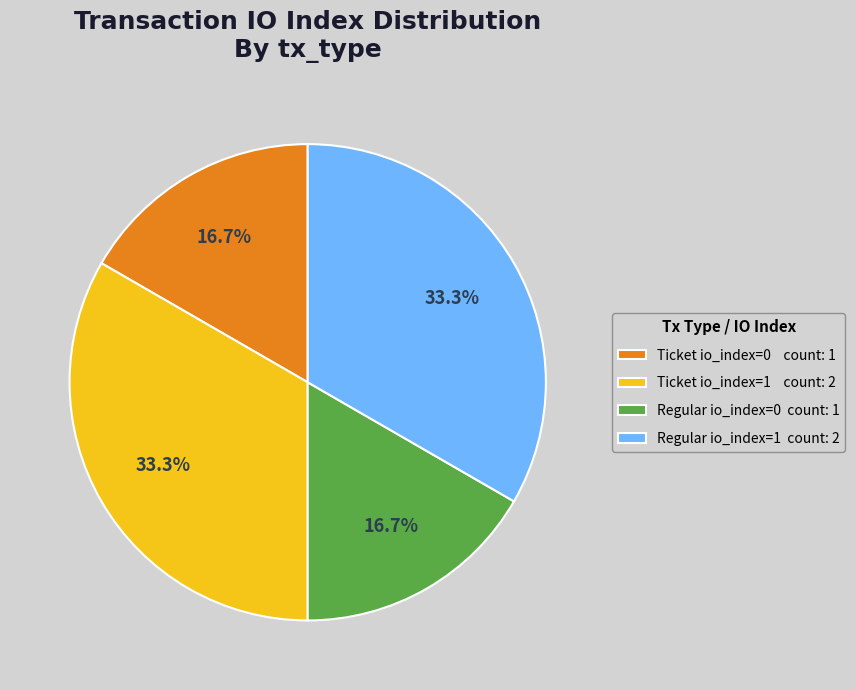

Approximately how many times larger is the value at Ticket io_index=0 count: 1 compared to Regular io_index=0 count: 1?

1.0